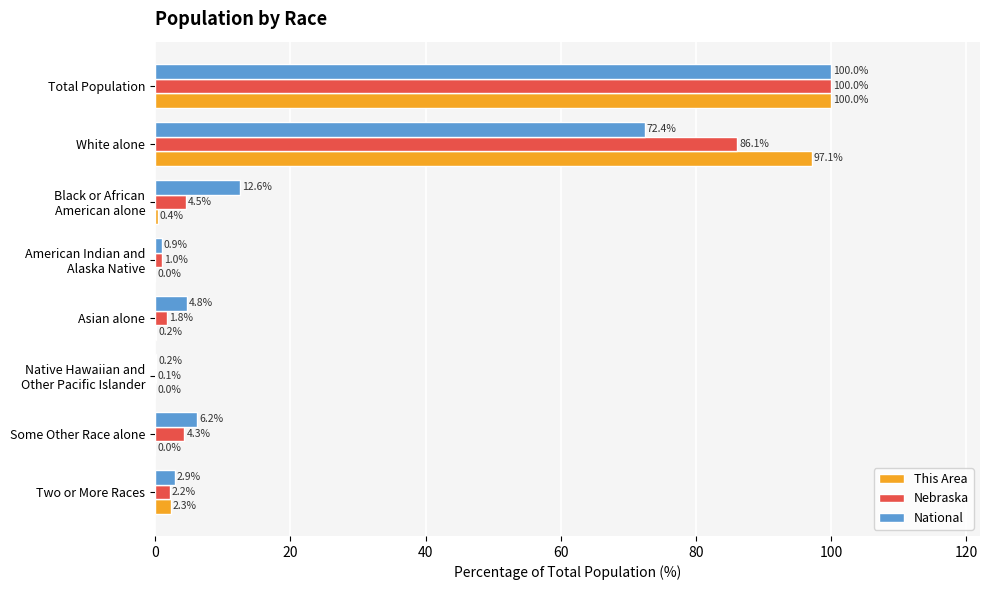

What value does the Nebraska series have at Asian alone?

1.8